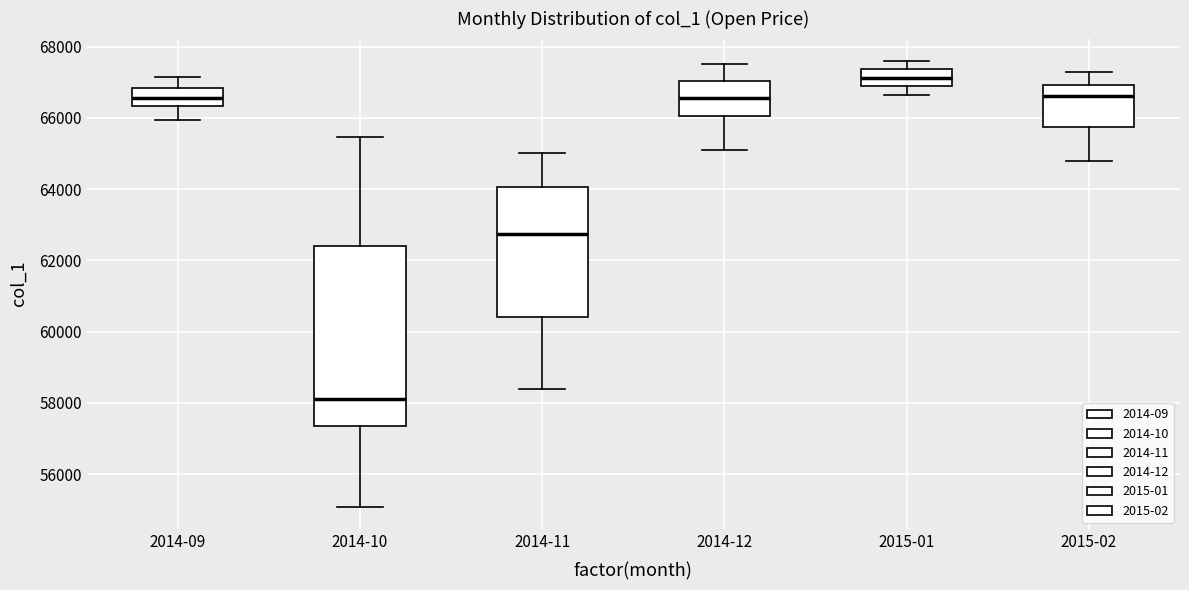

Comparing the boxes themselves (not the whiskers), which one is the tallest?

2014-10